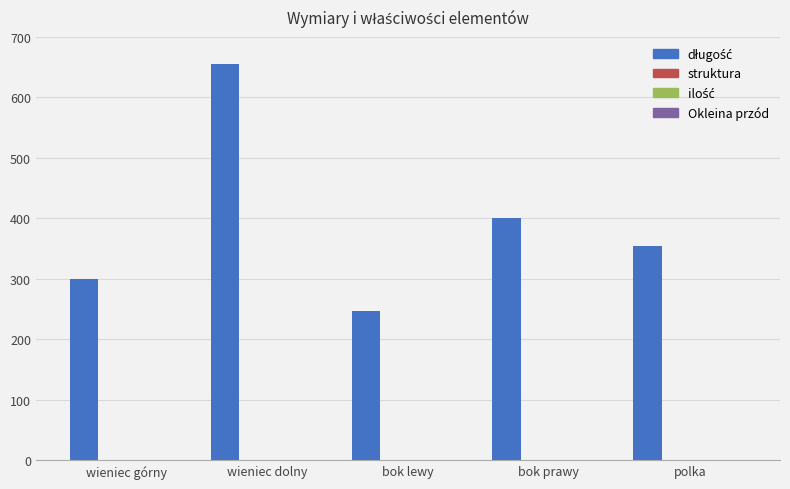

Which label corresponds to the largest value in the chart?

wieniec dolny